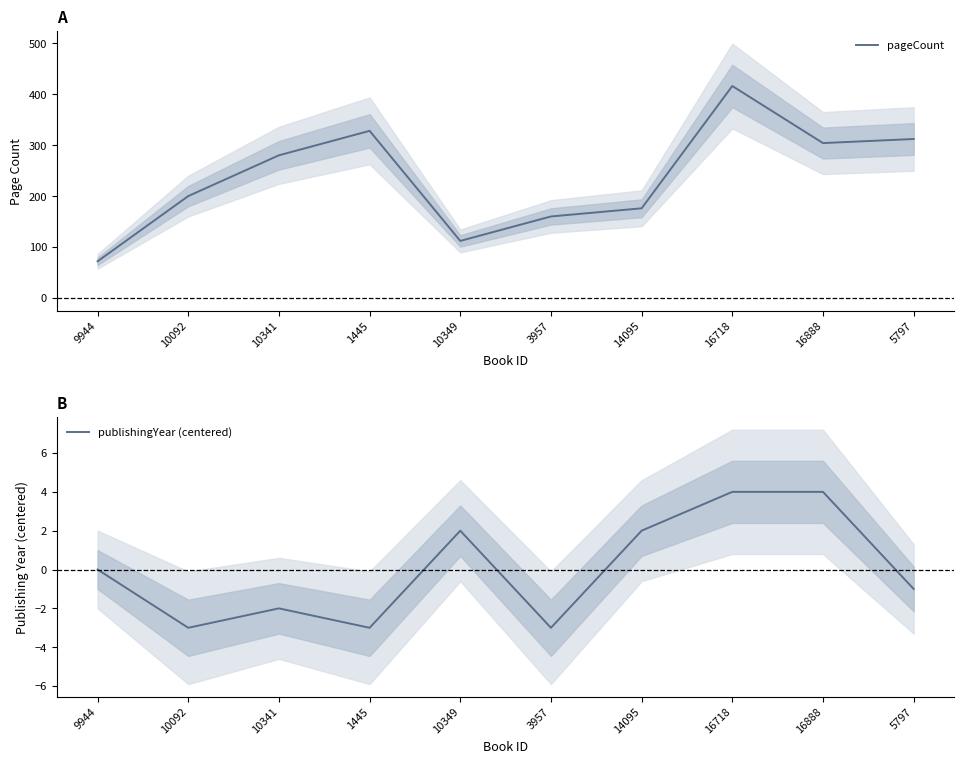

Reading left to right, transcribe all the data shown in this chart.

pageCount: 9944=72	10092=200	10341=280	1445=328	10349=112	3957=160	14095=176	16718=416	16888=304	5797=312
publishingYear (centered): 9944=0	10092=-3	10341=-2	1445=-3	10349=2	3957=-3	14095=2	16718=4	16888=4	5797=-1